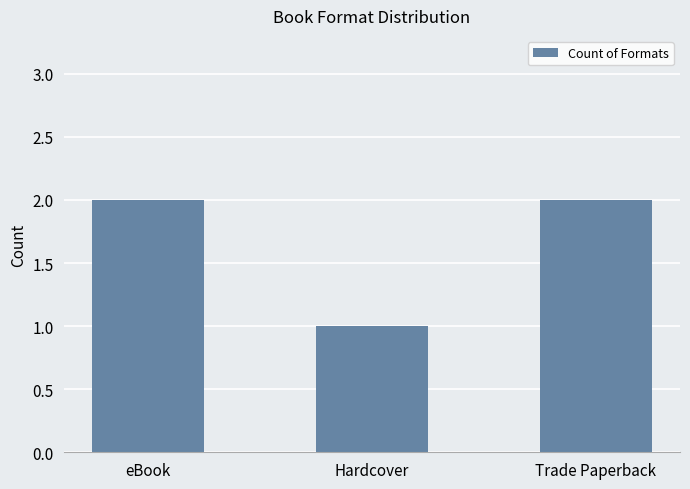

What is the change in value from Hardcover to Trade Paperback?

+1